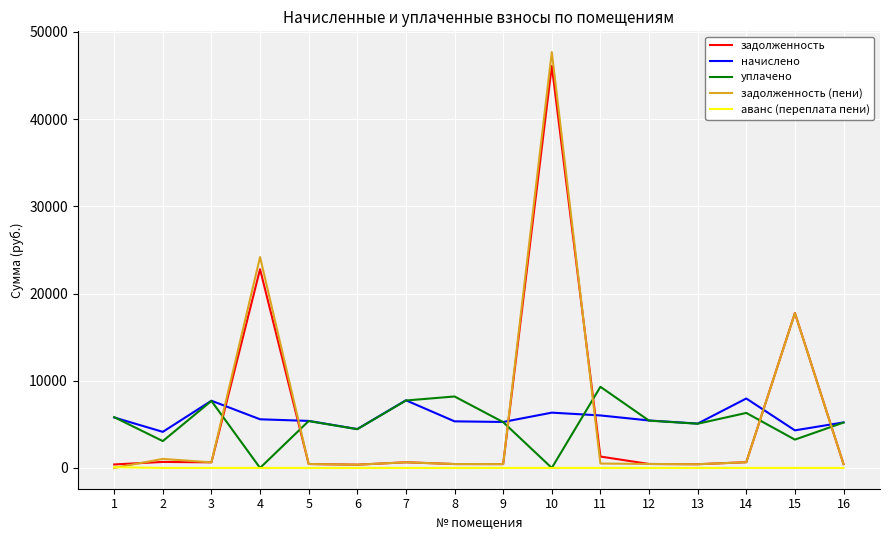

Is the value of задолженность at 6 greater than the value of уплачено at 16?

No